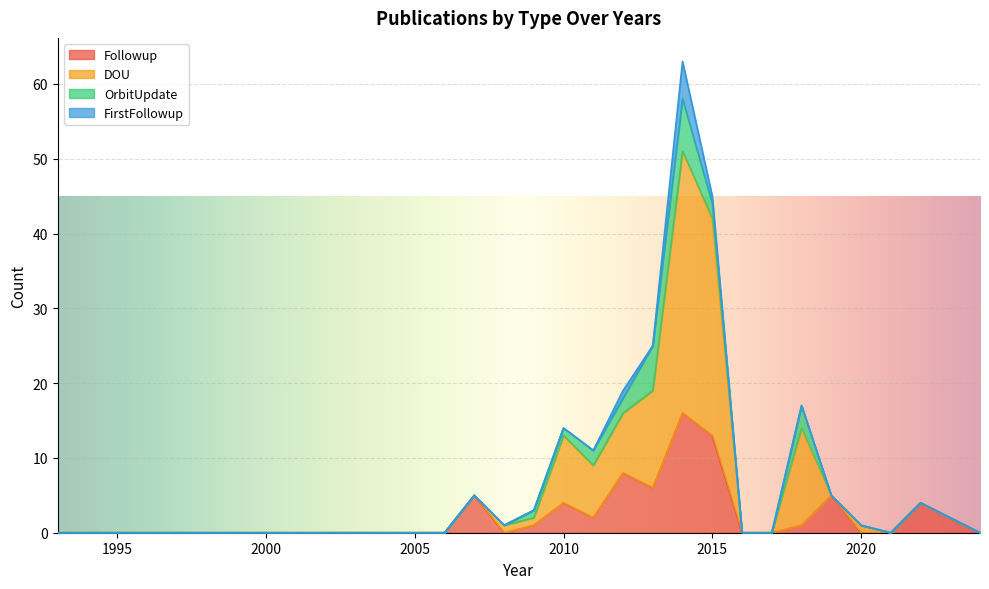

Where is the first local minimum for DOU?

2008